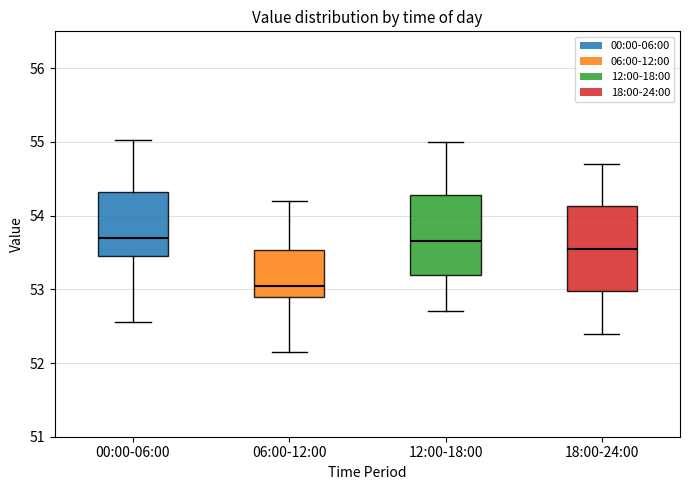

Reading left to right, read every box against the y-axis: the position of its median line, the range the box covers, and the ends of its whiskers. The values are not printed on the chart, so give them approximately, as read against the axis.

00:00-06:00: median 53.7, box 53.5 to 54.3, whiskers 52.6 to 55.0
06:00-12:00: median 53.1, box 52.9 to 53.5, whiskers 52.2 to 54.2
12:00-18:00: median 53.7, box 53.2 to 54.3, whiskers 52.7 to 55.0
18:00-24:00: median 53.6, box 53.0 to 54.1, whiskers 52.4 to 54.7